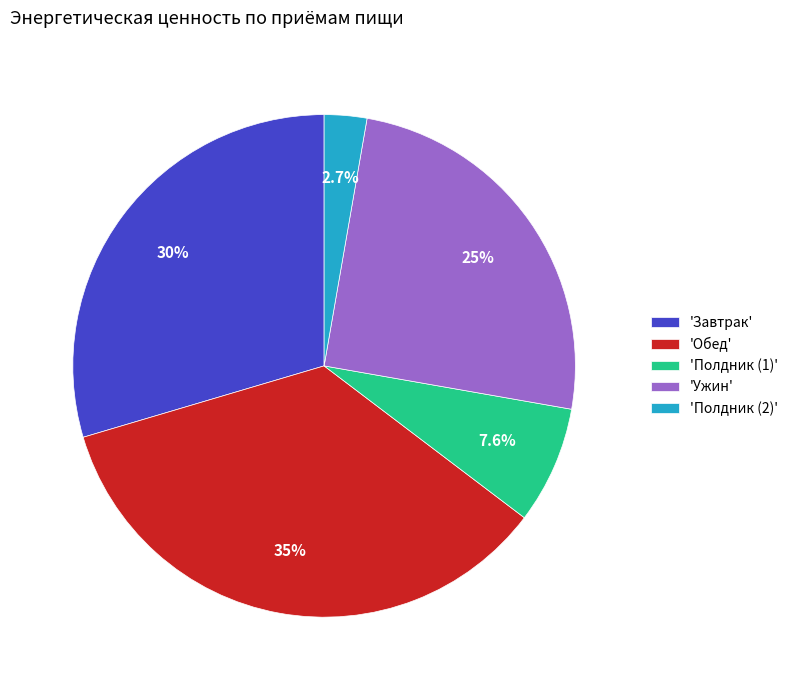

Which slice is the largest?

'Обед'